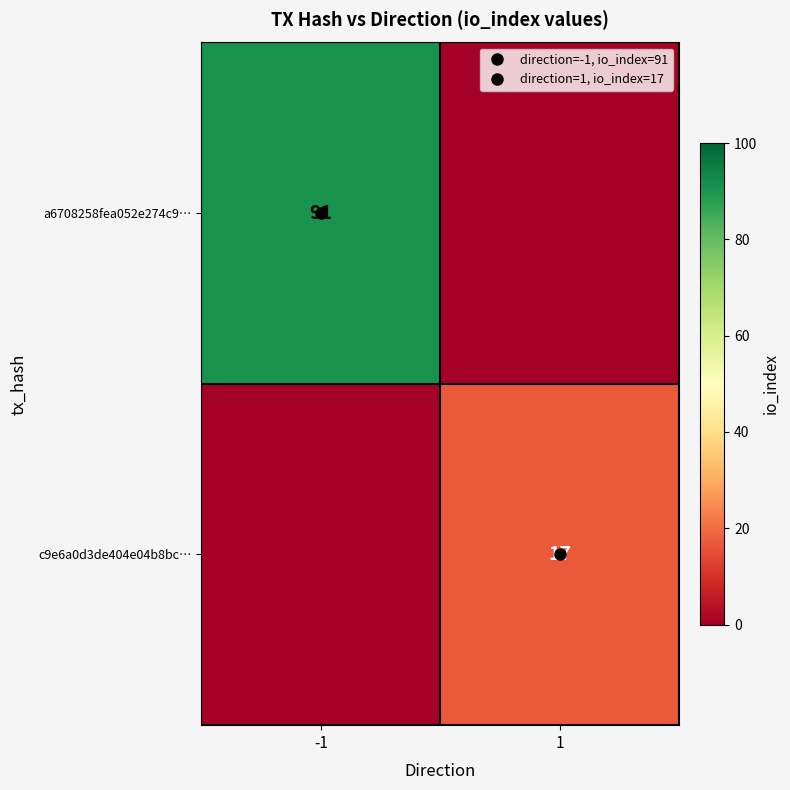

List the labels in order of c9e6a0d3de404e04b8bc… value, largest first.

1, -1